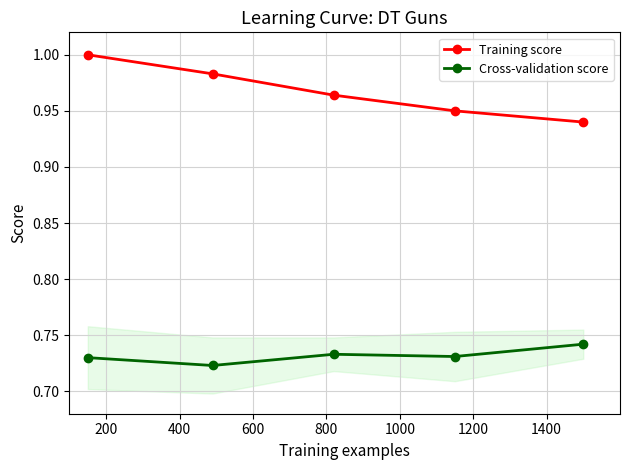

True or false: Training score has more than 2 interior local peaks.

False